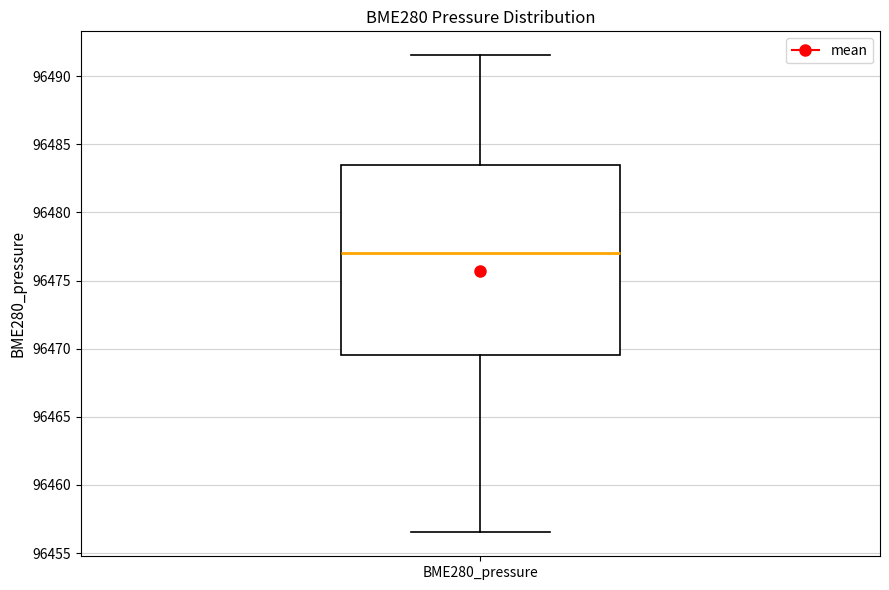

Where is the lower edge of the box for BME280_pressure on the y-axis? The values are not printed on the chart, so give them approximately, as read against the axis.

96469.5